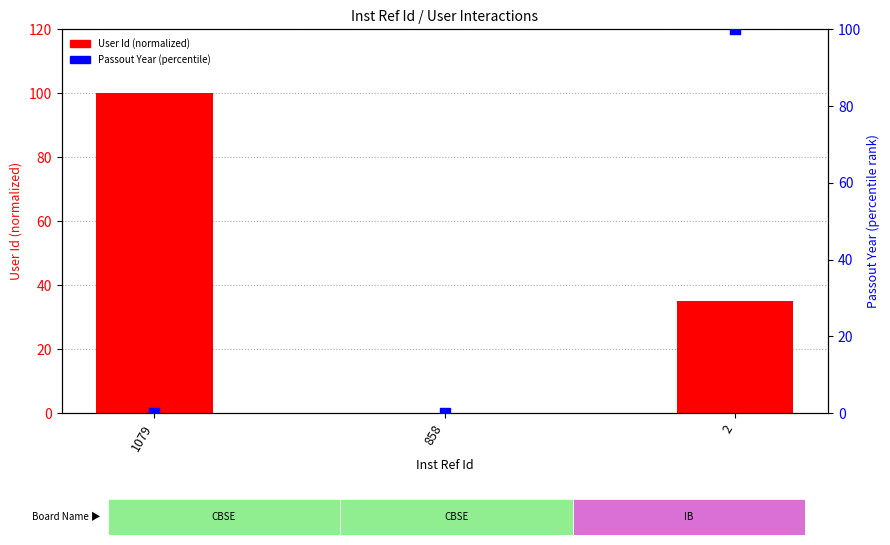

At how many categories does at least one series exceed 42?

2